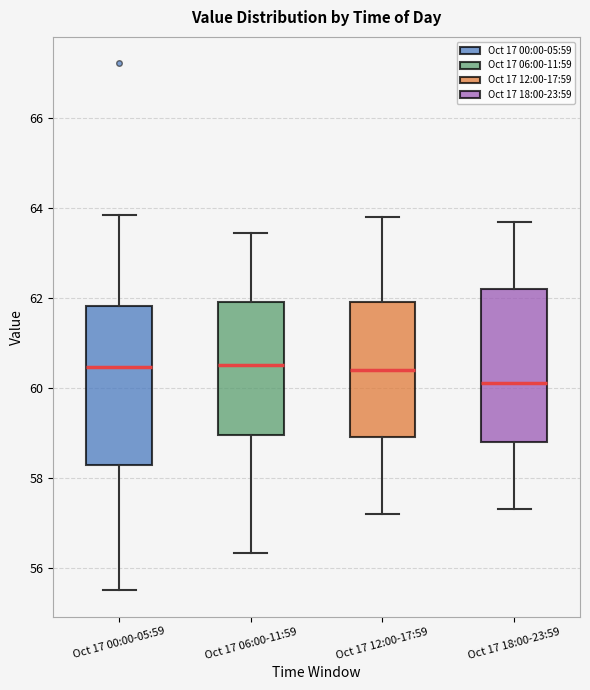

Reading left to right, read every box against the y-axis: the position of its median line, the range the box covers, and the ends of its whiskers. The values are not printed on the chart, so give them approximately, as read against the axis.

Oct 17 00:00-05:59: median 60.4, box 58.2 to 61.8, whiskers 55.6 to 63.8
Oct 17 06:00-11:59: median 60.6, box 59.0 to 62.0, whiskers 56.4 to 63.4
Oct 17 12:00-17:59: median 60.4, box 59.0 to 62.0, whiskers 57.2 to 63.8
Oct 17 18:00-23:59: median 60.2, box 58.8 to 62.2, whiskers 57.4 to 63.8